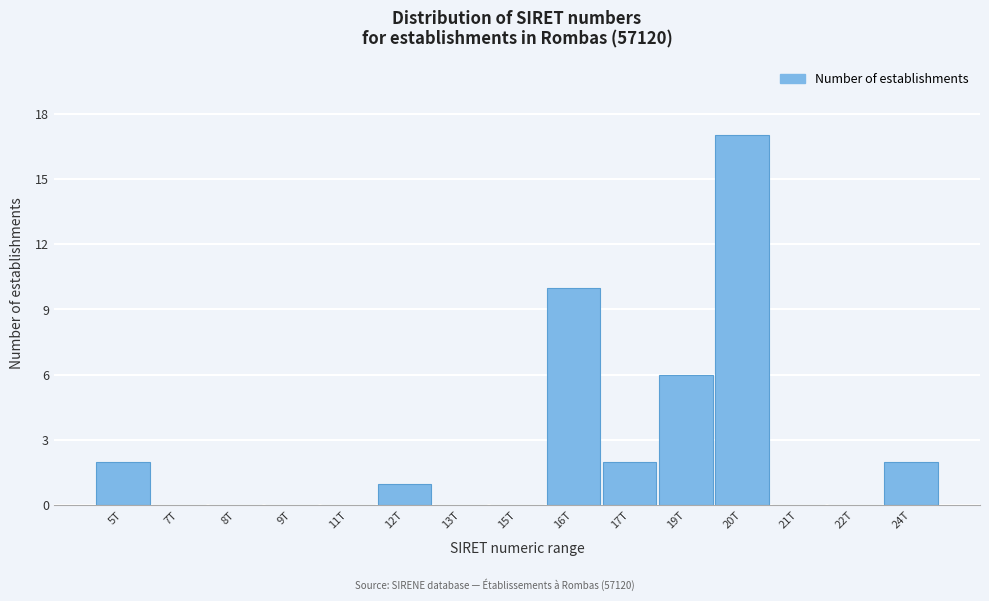

Reading right to left, extract all data points from this chart.

24T=2	22T=0	21T=0	20T=17	19T=6	17T=2	16T=10	15T=0	13T=0	12T=1	11T=0	9T=0	8T=0	7T=0	5T=2